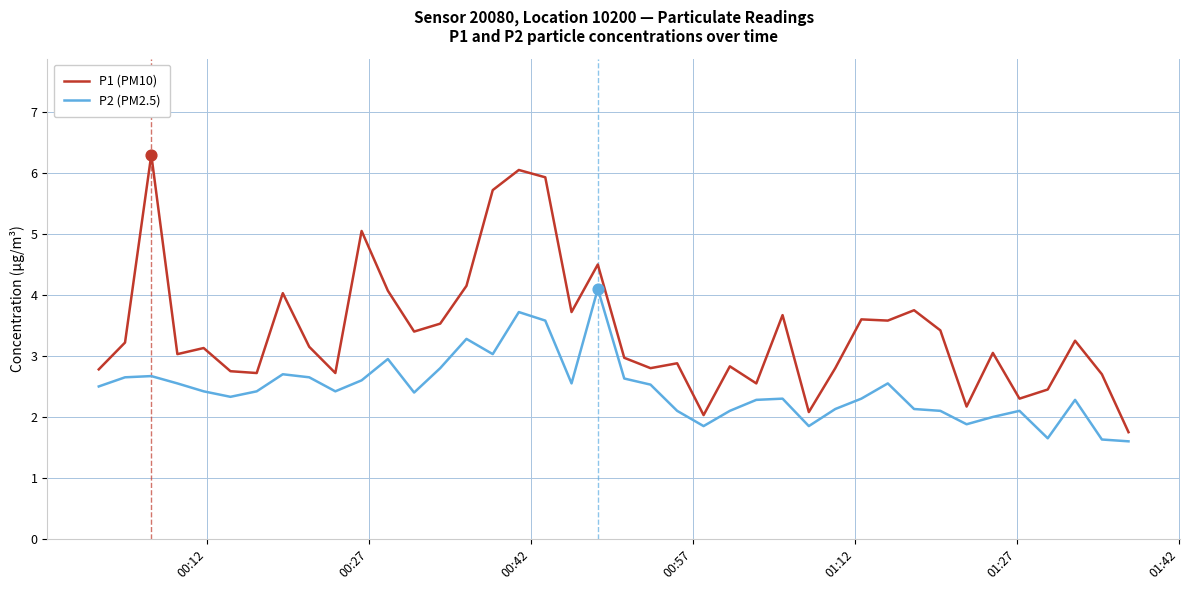

Which series has the largest range (max minus min)?

P1 (PM10)